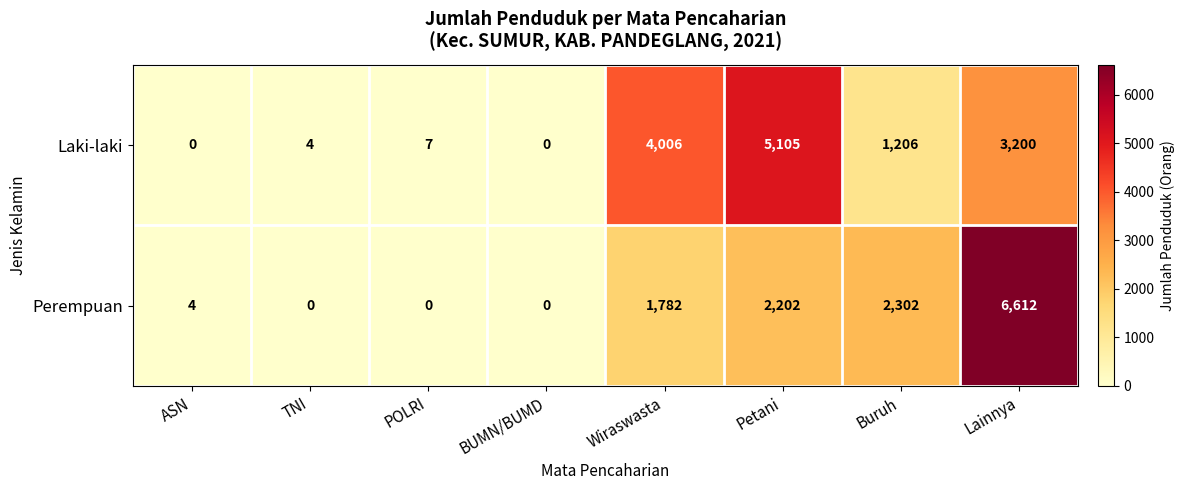

What is the difference between the highest and lowest values at Wiraswasta?

2224